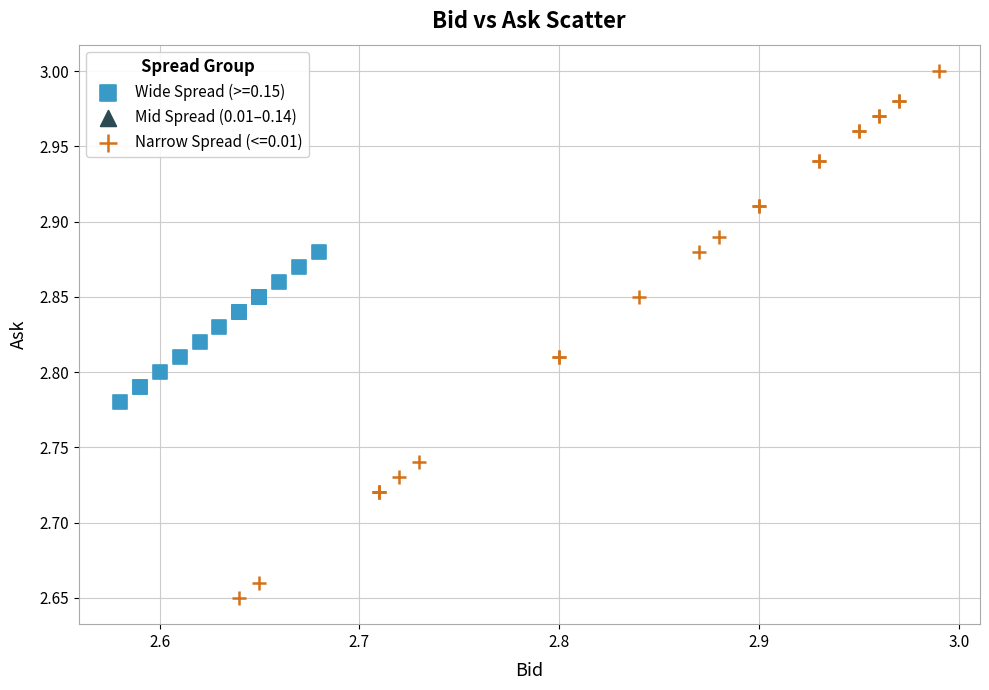

Which series has the widest spread of Y values?

Narrow Spread (<=0.01)